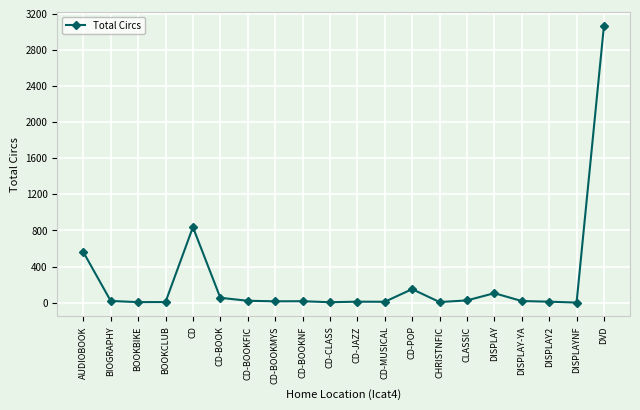

What is the difference between the second highest and minimum values?

836